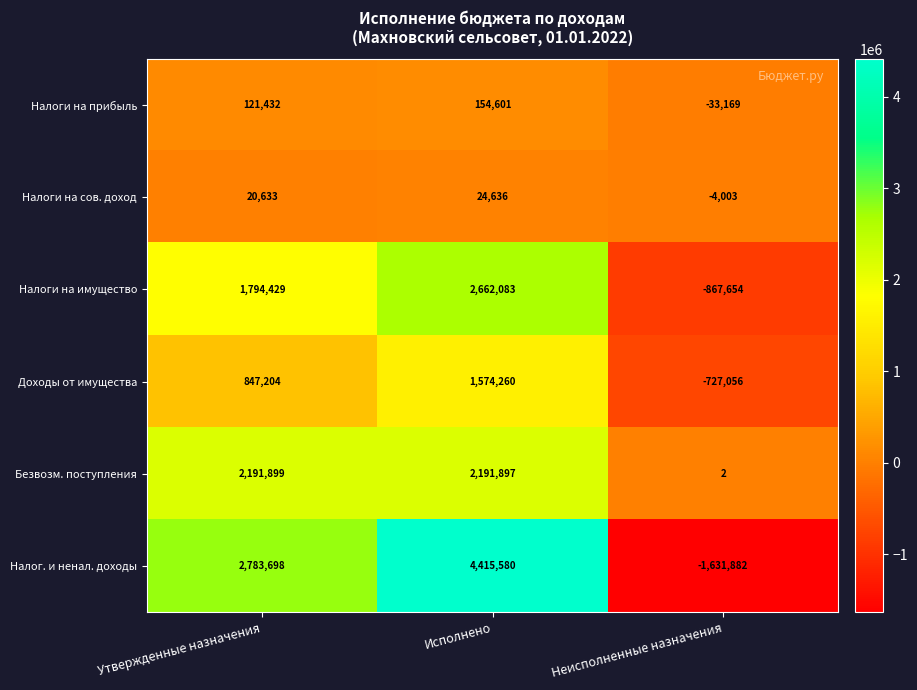

What is the difference between the maximum and minimum values in the Налоги на прибыль series?

187770